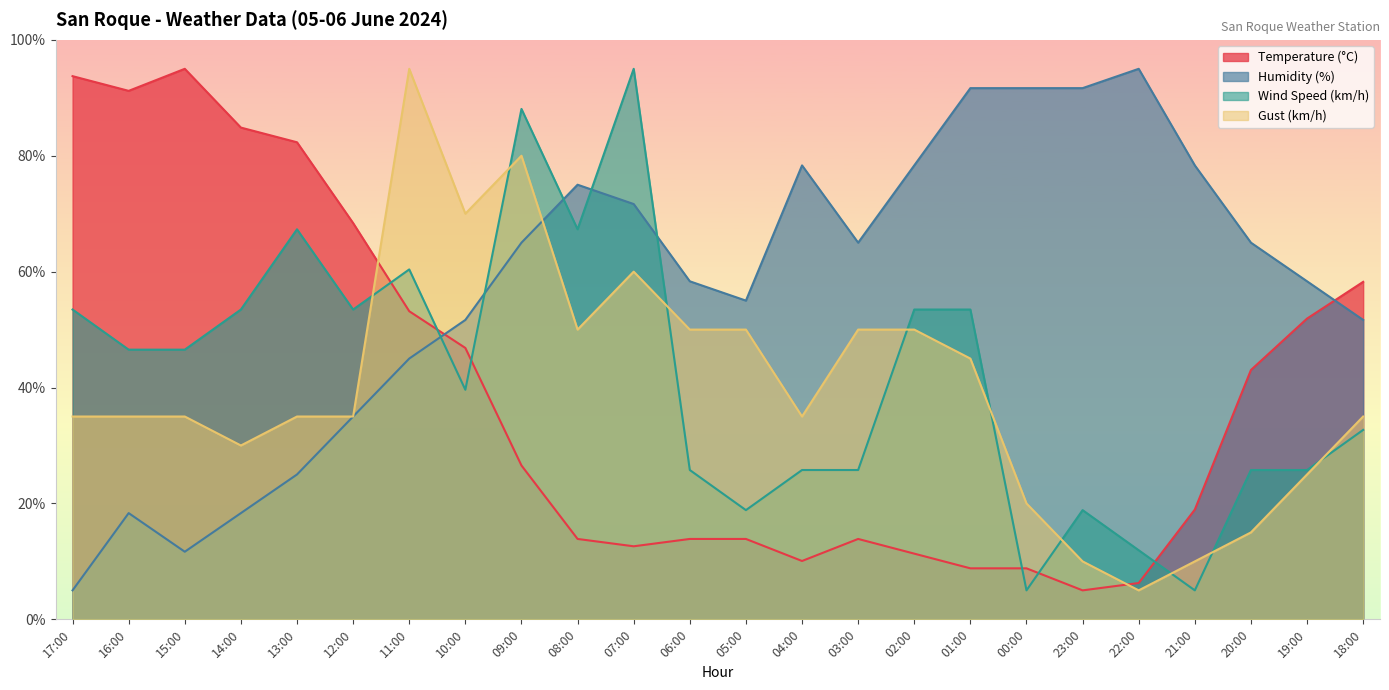

How many intersections are there between Wind Speed (km/h) and Temperature (°C)?

6